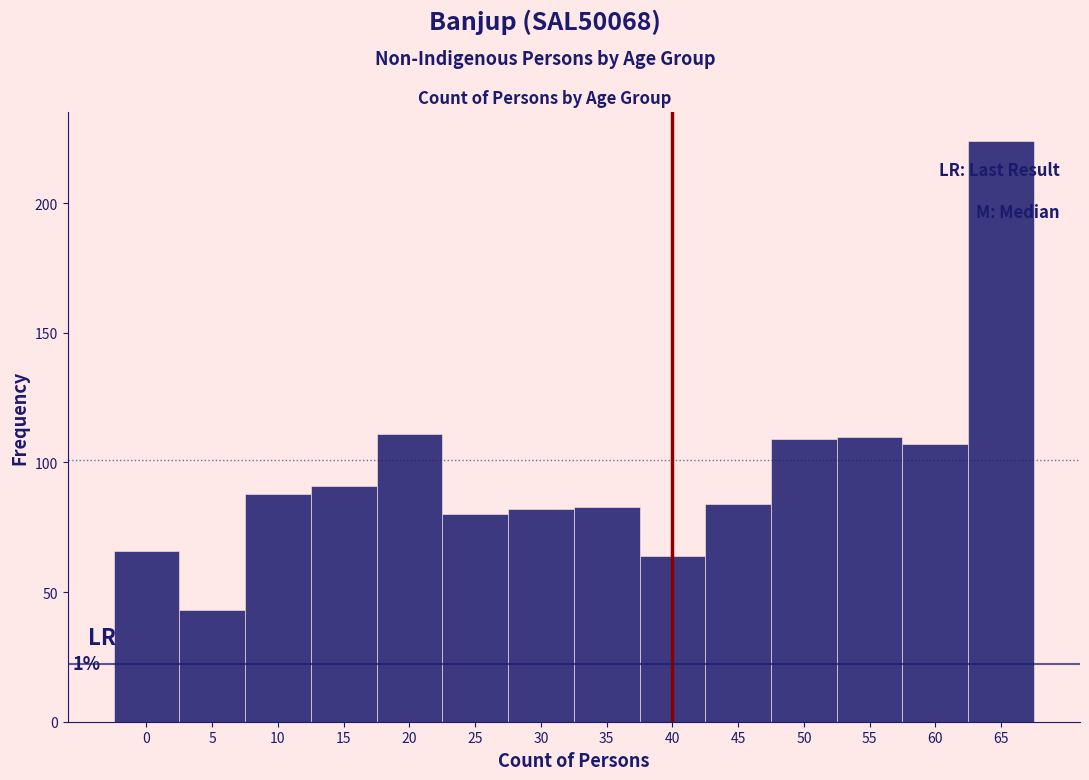

Reading left to right, list all the values displayed in this chart.

66	43	88	91	111	80	82	83	64	84	109	110	107	224